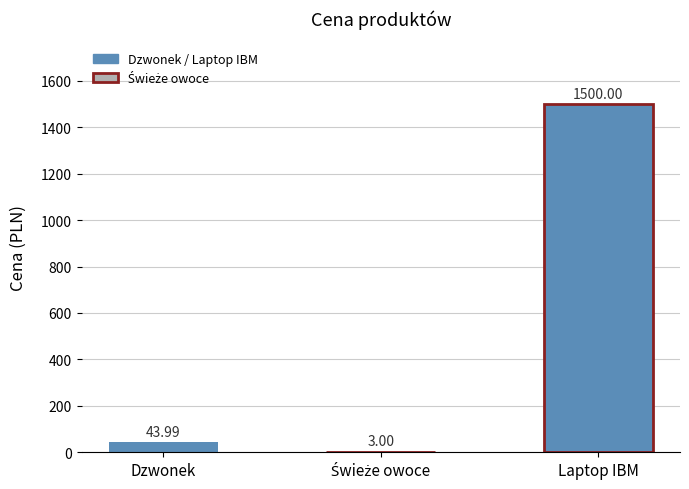

Where does the data first go above 43?

Dzwonek